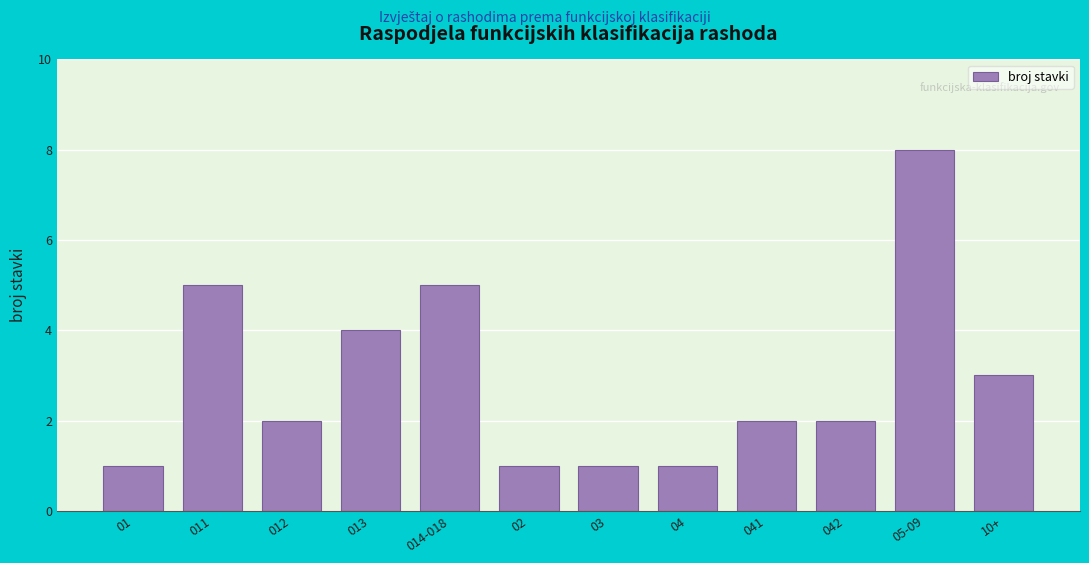

Reading right to left, list all the values displayed in this chart.

10+=3	05-09=8	042=2	041=2	04=1	03=1	02=1	014-018=5	013=4	012=2	011=5	01=1